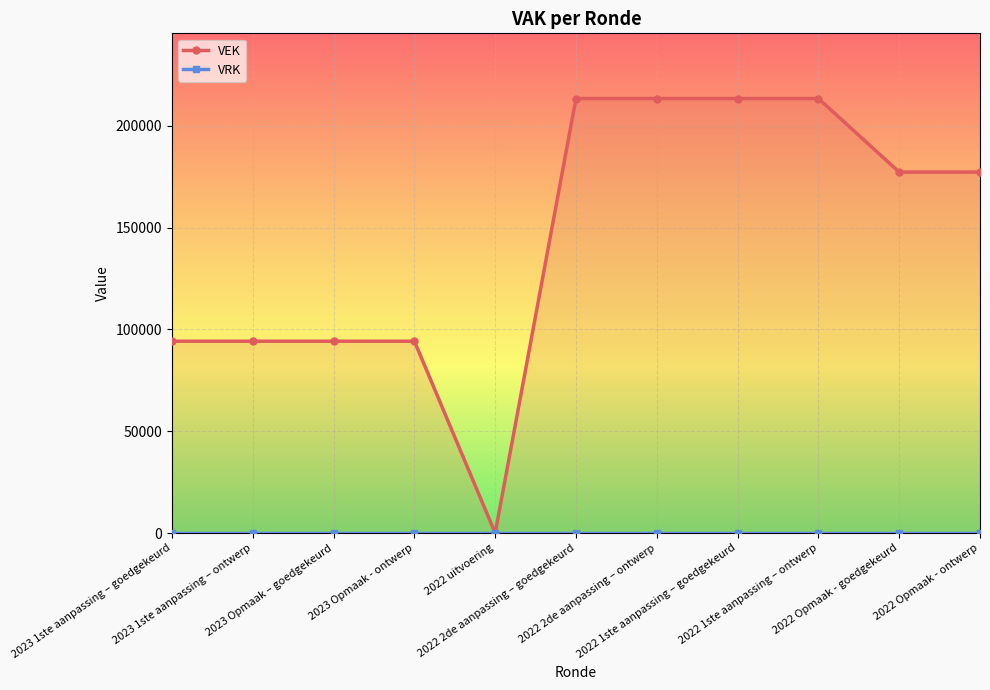

How many lines are shown in the chart?

2